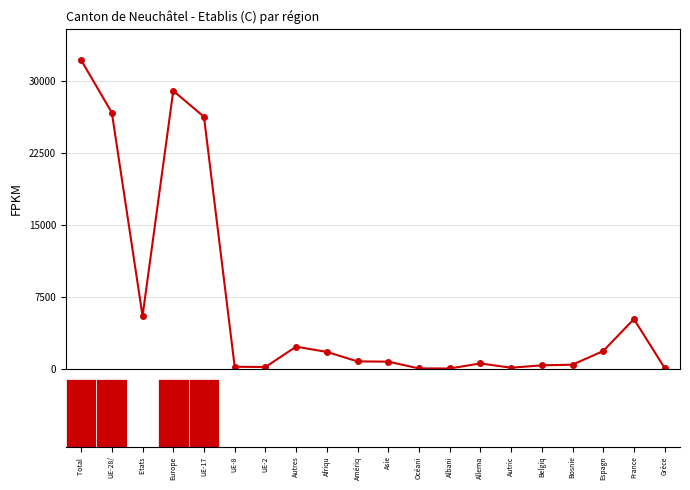

What is the difference between the maximum and minimum values?

32192